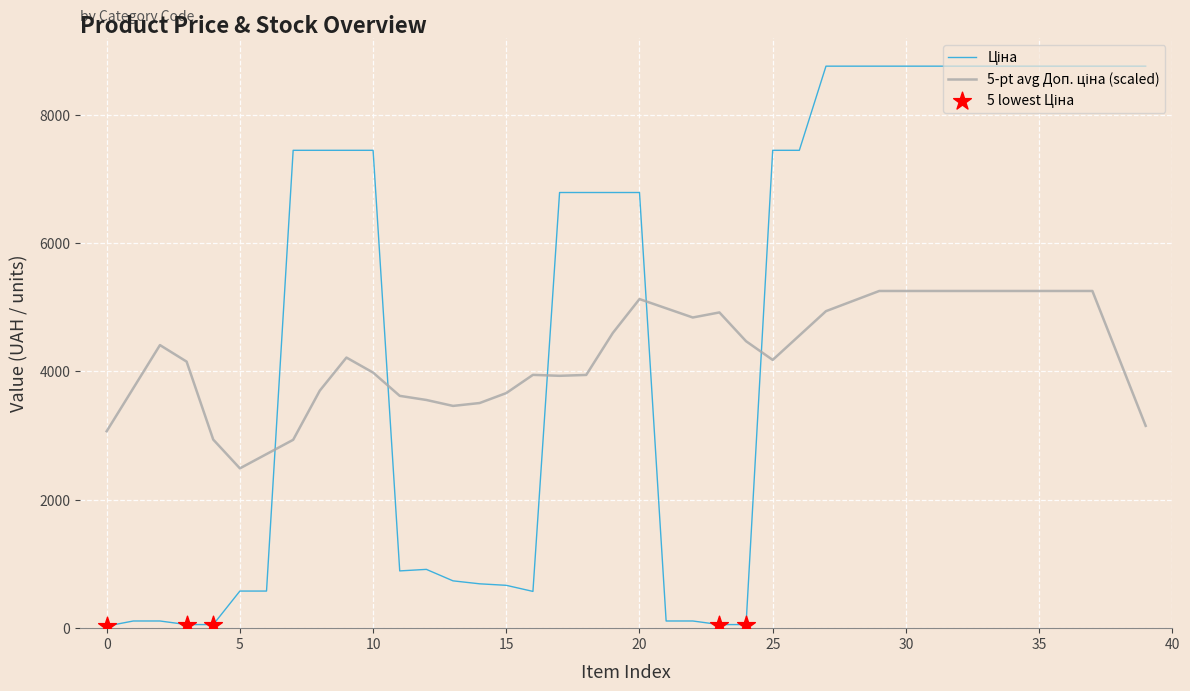

Is this an area chart (filled region under the line)?

No